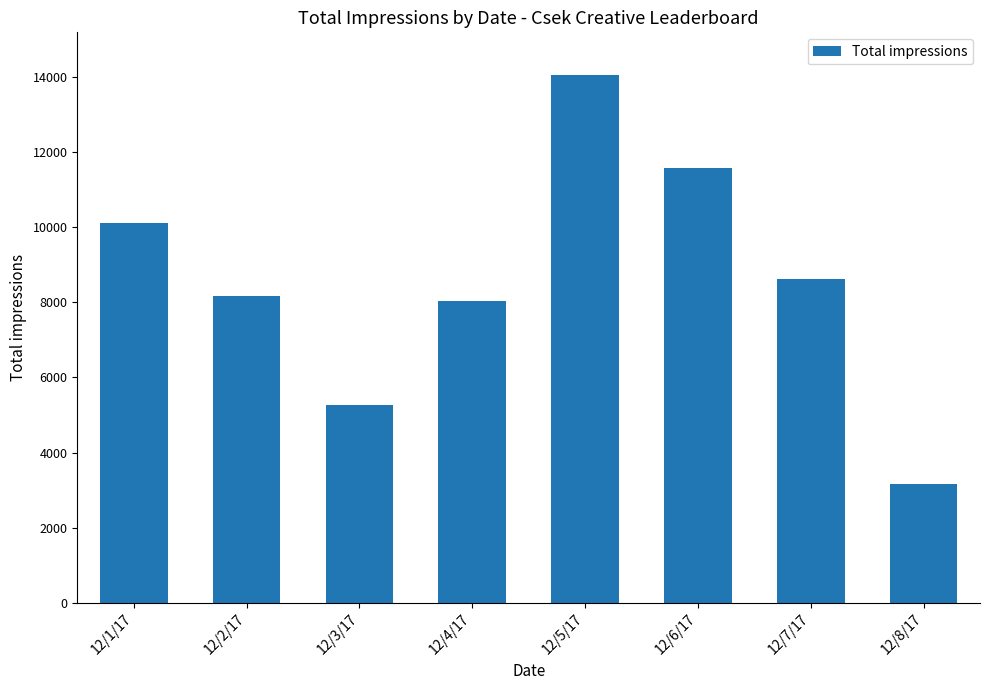

What is the label of the 7th bar from the right?

12/2/17